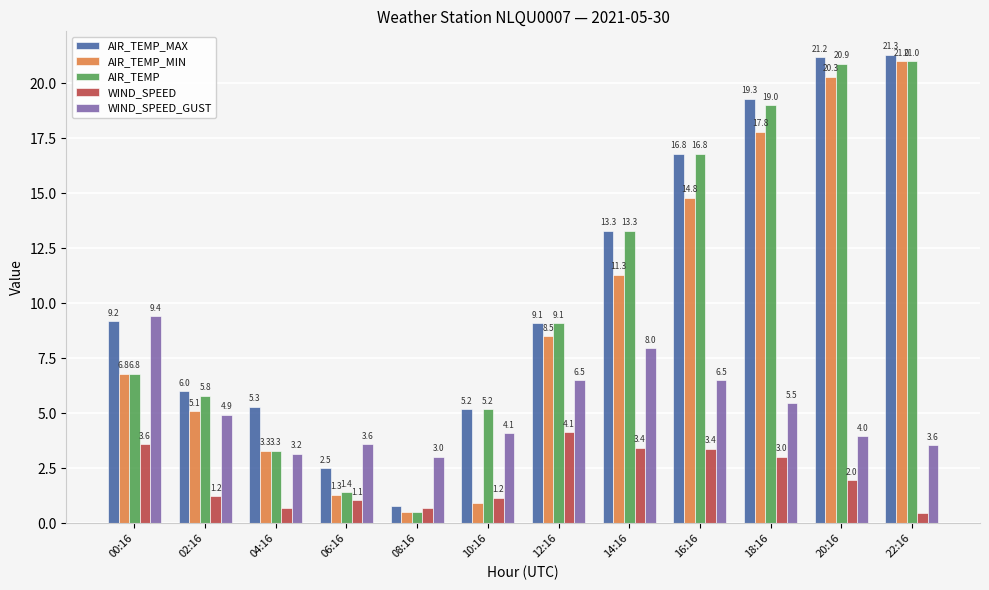

What value does the WIND_SPEED_GUST series have at 16:16?

6.5